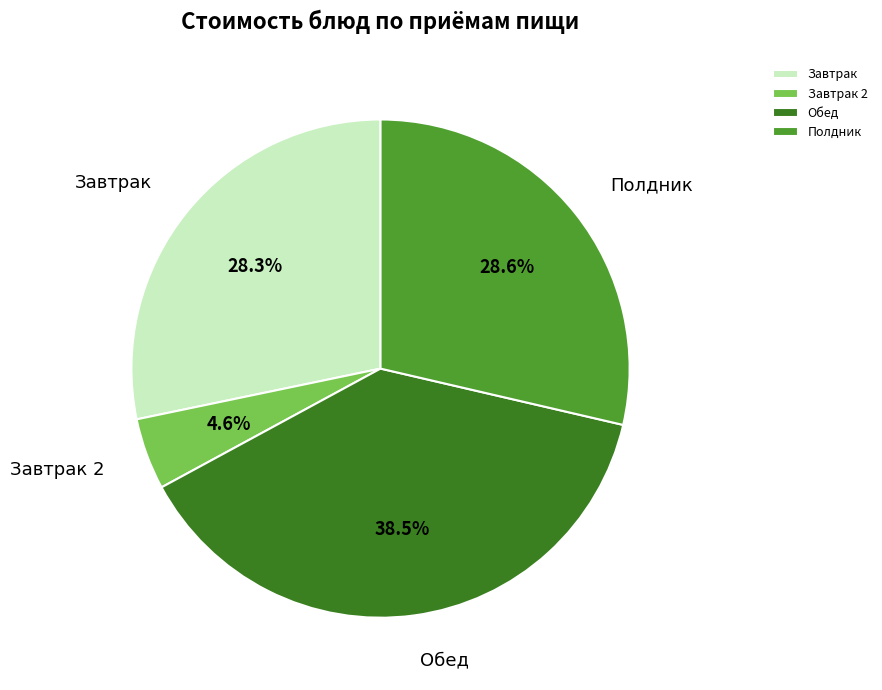

What is the total percentage of Обед and Завтрак 2?

43.1%